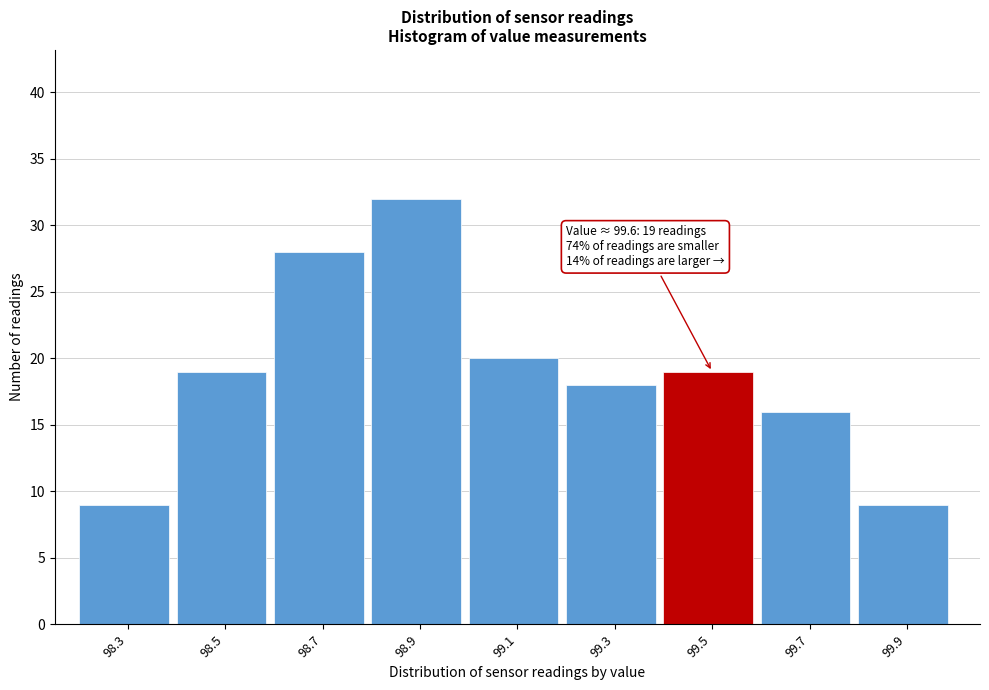

Reading left to right, what are all the values shown in this chart?

9	19	28	32	20	18	19	16	9